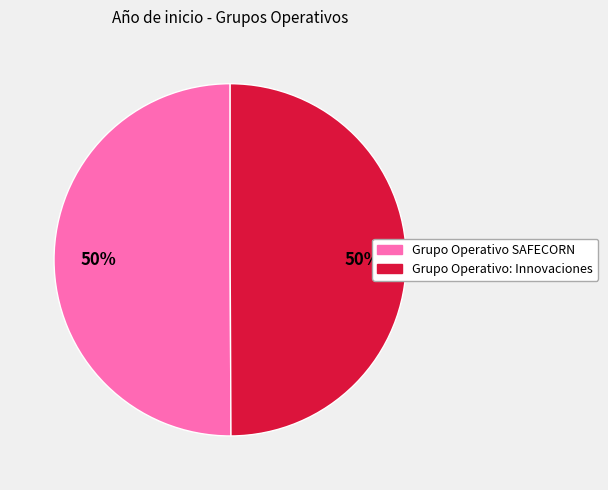

True or false: Grupo Operativo: Innovaciones accounts for 58% of the total.

False